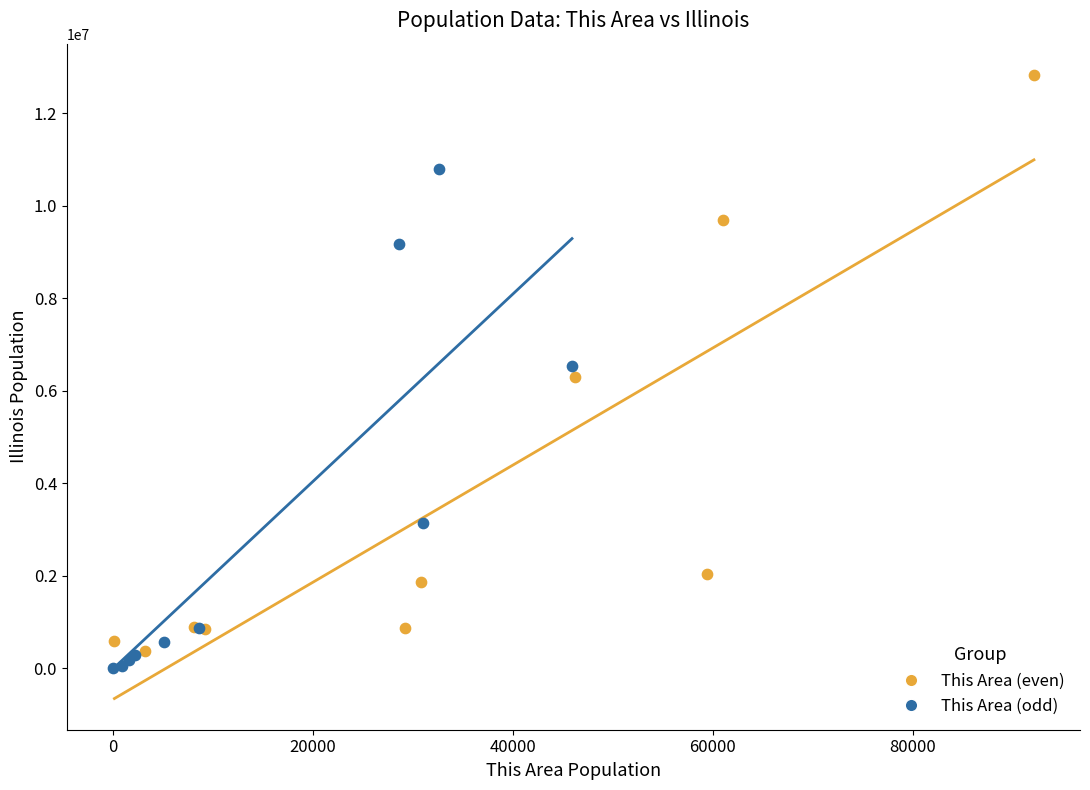

Which series contains the highest Y value?

This Area (even)